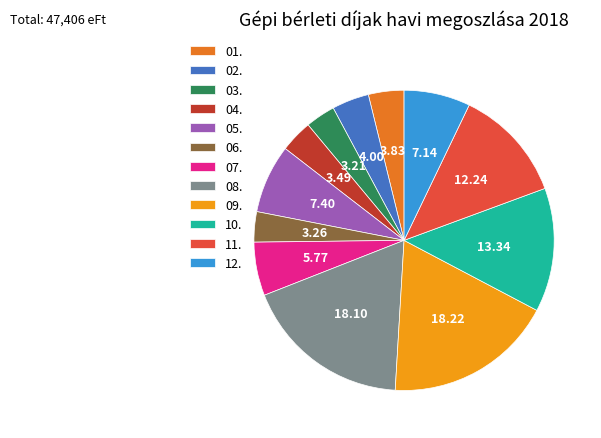

Does 07. represent more than half of the total?

No